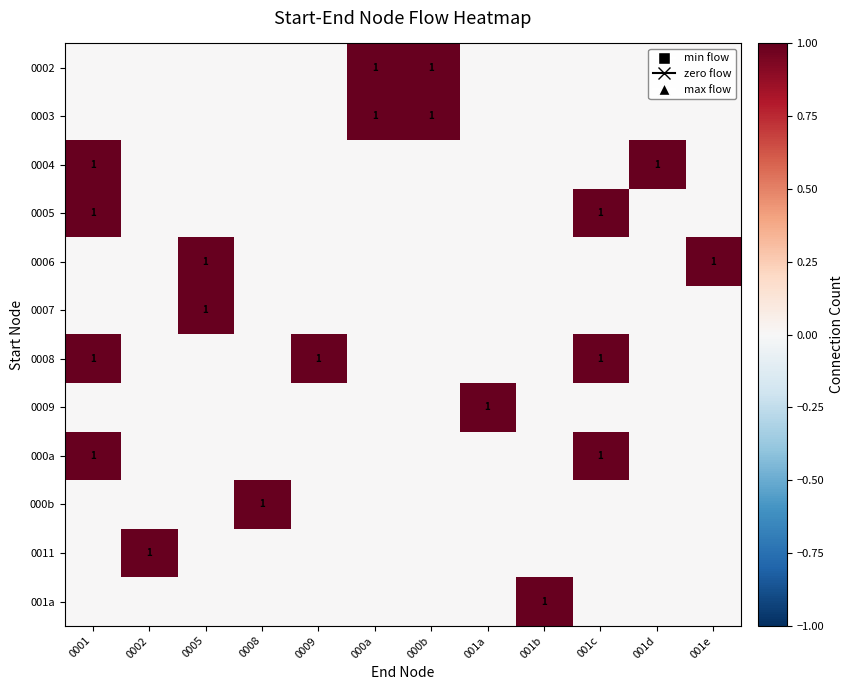

How many categories are shown in the chart?

12